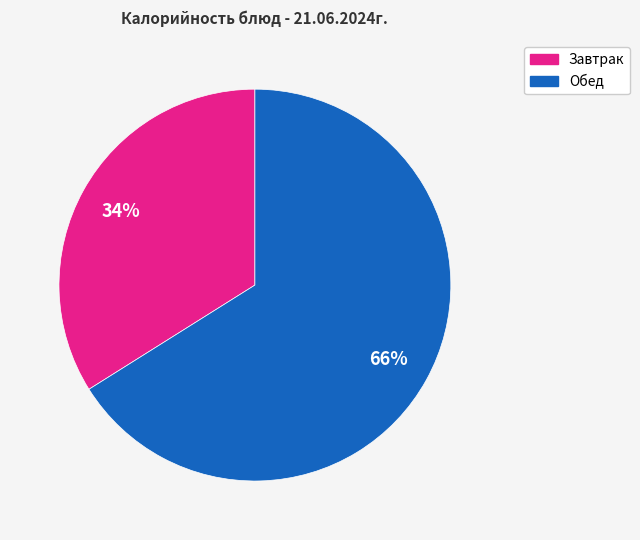

To the nearest percent, what is the average slice percentage?

50%